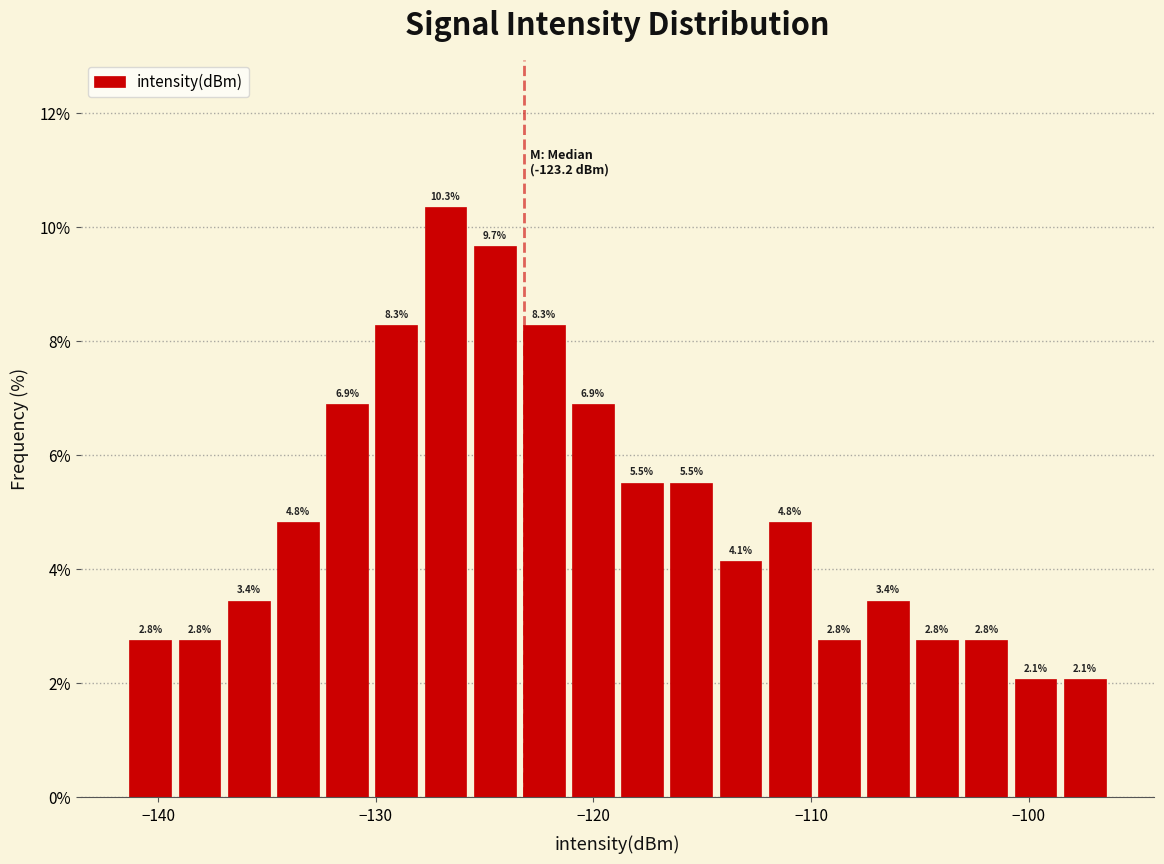

Read against the x-axis, roughly where is the centre of the tallest bar?

-127